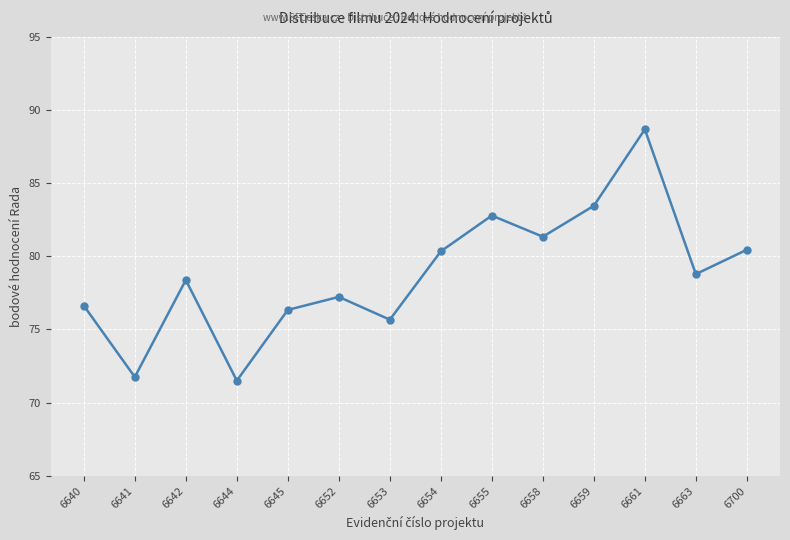

At which category does the chart reach its peak across all series?

6661